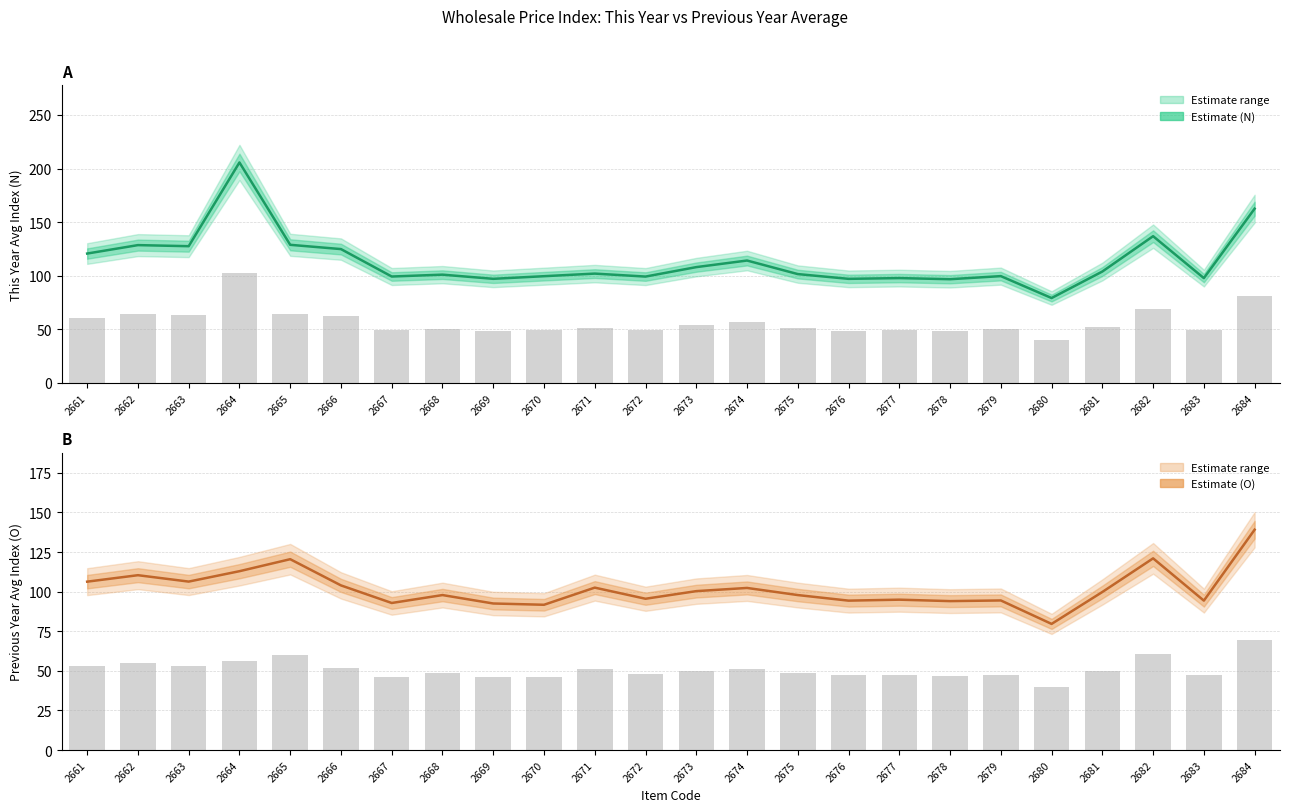

Reading left to right, list all the values displayed in this chart.

N (This Year Avg): 2661=120.6	2662=128.5	2663=127.5	2664=205.7	2665=128.8	2666=124.8	2667=99.2	2668=100.9	2669=97.0	2670=99.5	2671=101.9	2672=99.2	2673=108.0	2674=114.1	2675=101.5	2676=97.0	2677=97.7	2678=96.7	2679=99.6	2680=79.1	2681=103.9	2682=136.8	2683=97.7	2684=162.5
Index bars N: 2661=60.3	2662=64.3	2663=63.8	2664=102.8	2665=64.4	2666=62.4	2667=49.6	2668=50.5	2669=48.5	2670=49.8	2671=51.0	2672=49.6	2673=54.0	2674=57.1	2675=50.7	2676=48.5	2677=48.9	2678=48.3	2679=49.8	2680=39.6	2681=51.9	2682=68.4	2683=48.9	2684=81.3
O (Previous Year Avg): 2661=106.3	2662=110.4	2663=106.3	2664=112.9	2665=120.5	2666=103.9	2667=92.8	2668=97.8	2669=92.5	2670=91.7	2671=102.5	2672=95.5	2673=100.3	2674=102.3	2675=97.8	2676=94.3	2677=94.9	2678=94.0	2679=94.4	2680=79.6	2681=99.8	2682=121.0	2683=94.3	2684=139.1
Index bars O: 2661=53.1	2662=55.2	2663=53.2	2664=56.4	2665=60.2	2666=52.0	2667=46.4	2668=48.9	2669=46.2	2670=45.8	2671=51.3	2672=47.7	2673=50.1	2674=51.2	2675=48.9	2676=47.1	2677=47.5	2678=47.0	2679=47.2	2680=39.8	2681=49.9	2682=60.5	2683=47.2	2684=69.5